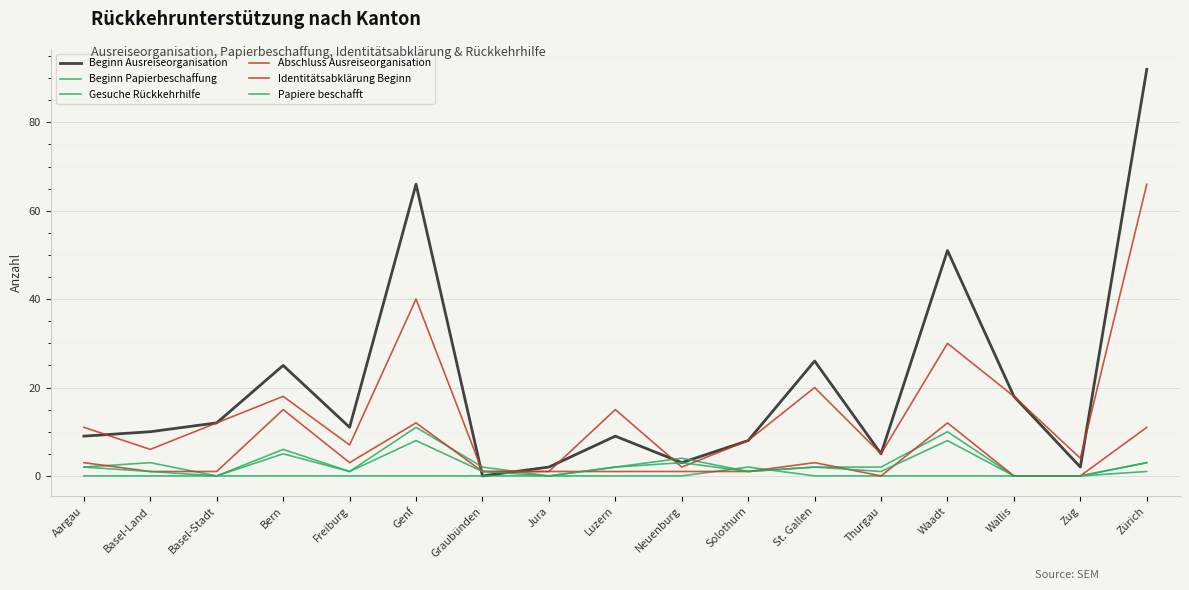

Does the chart display data point markers on the line(s)?

No